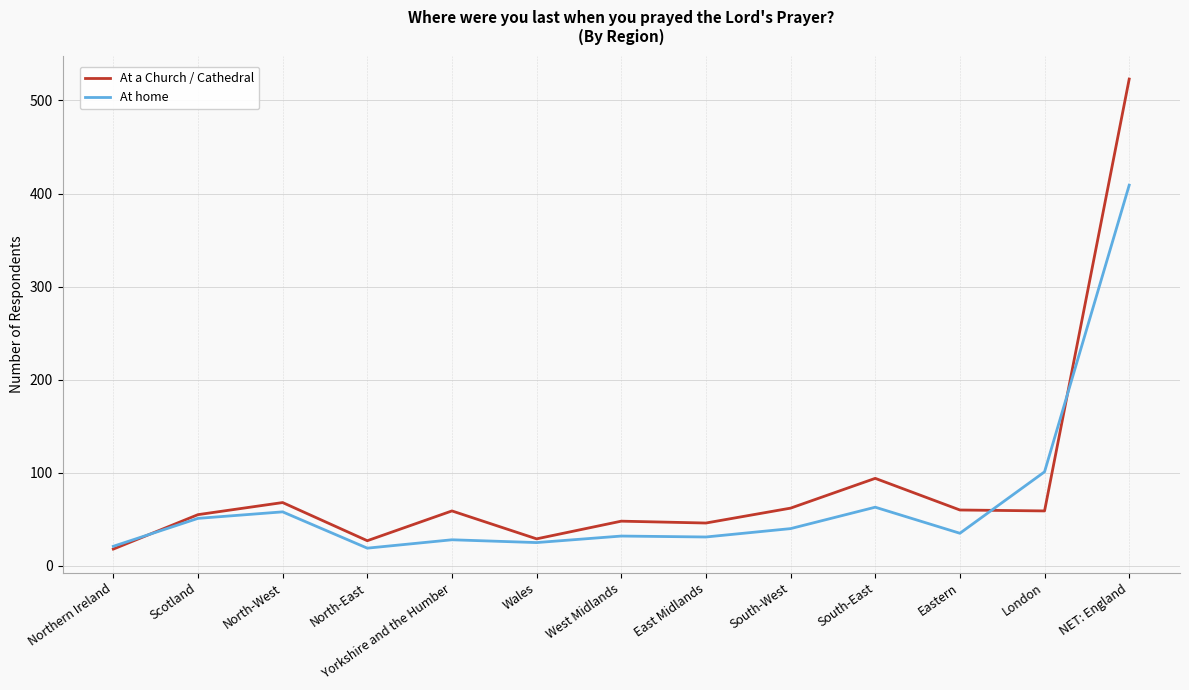

Is this an area chart (filled region under the line)?

No